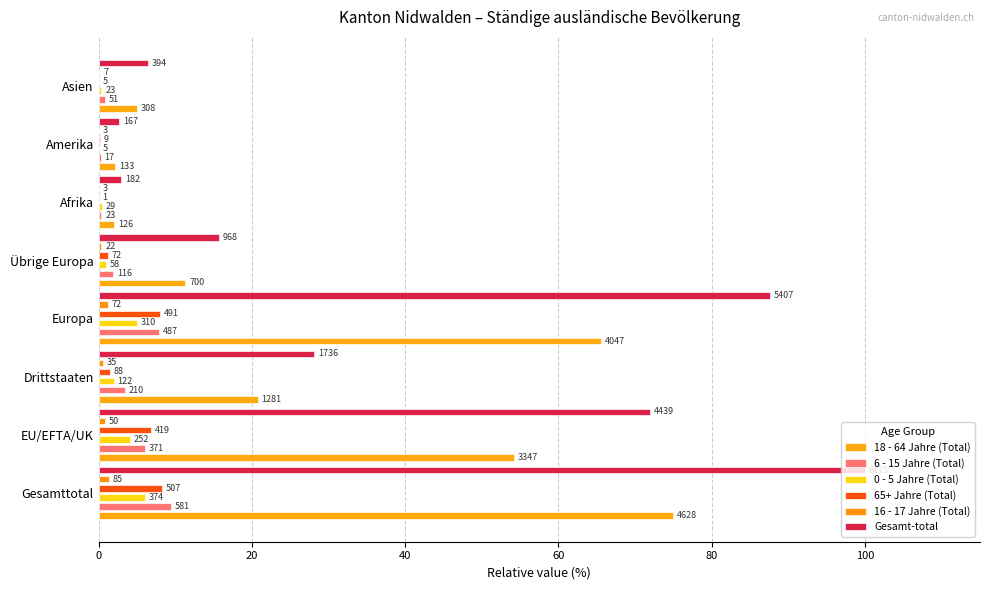

The 0 - 5 Jahre (Total) series shows 2.5 at Europa. True or false?

False